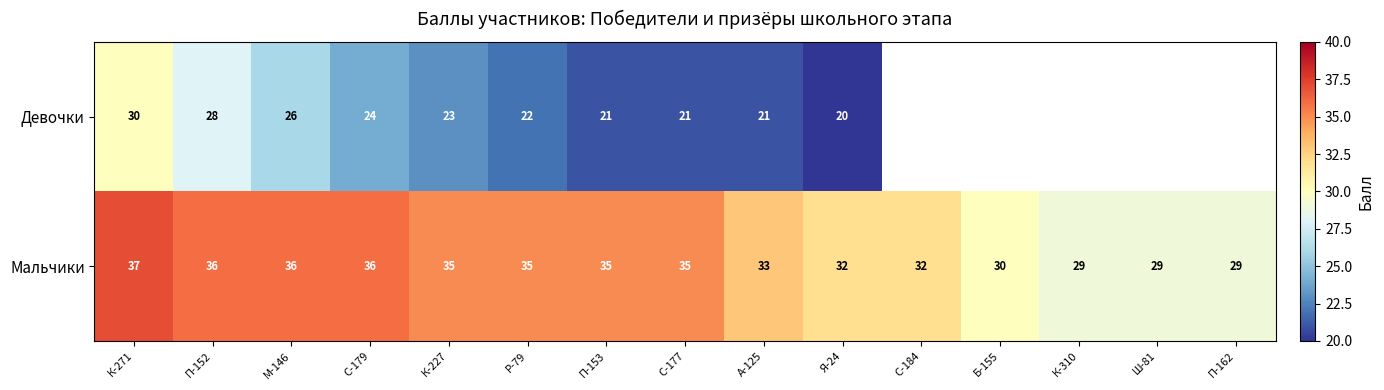

Count the Мальчики values in the range 30 to 36.

11